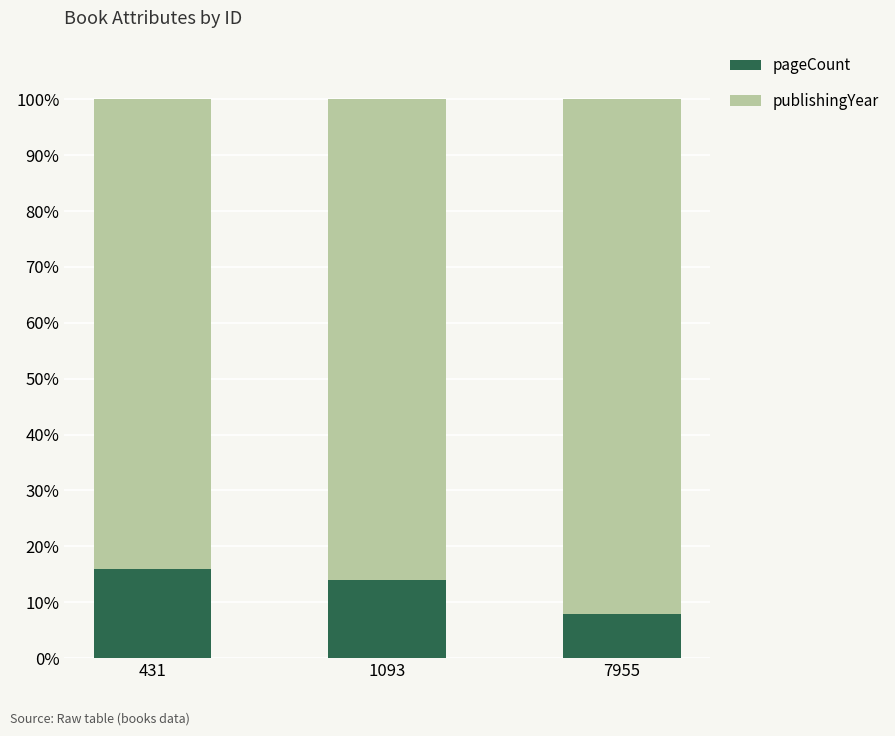

True or false: pageCount has a value of 26.5 at 431.

False